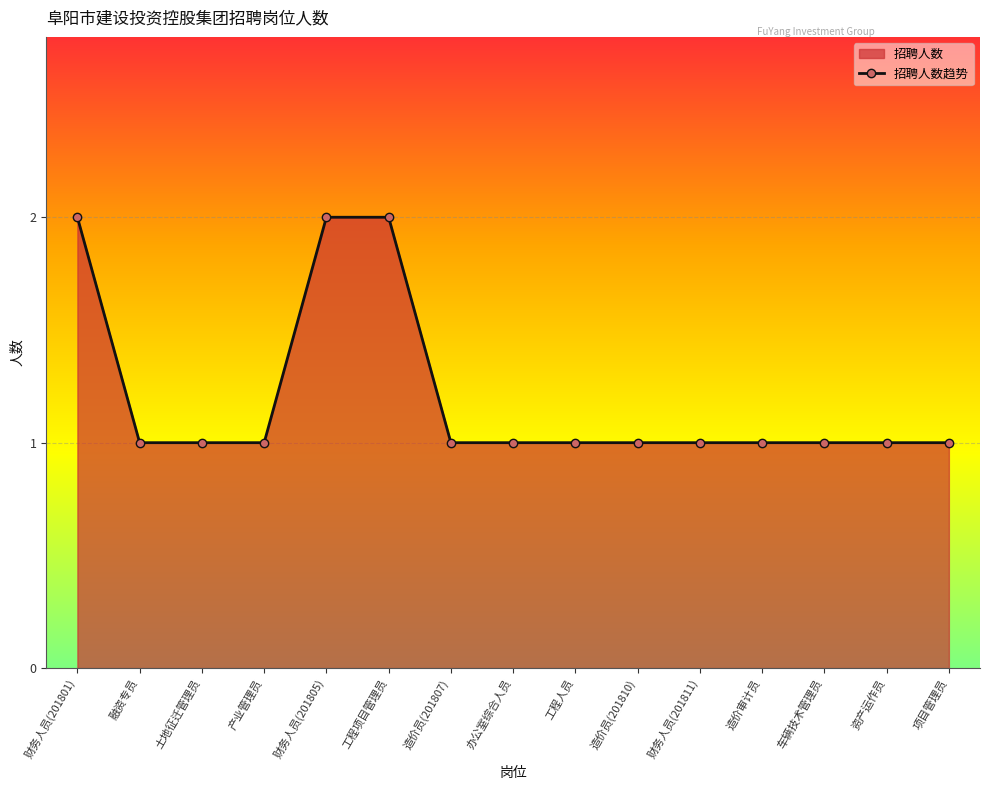

How many lines are shown in the chart?

1